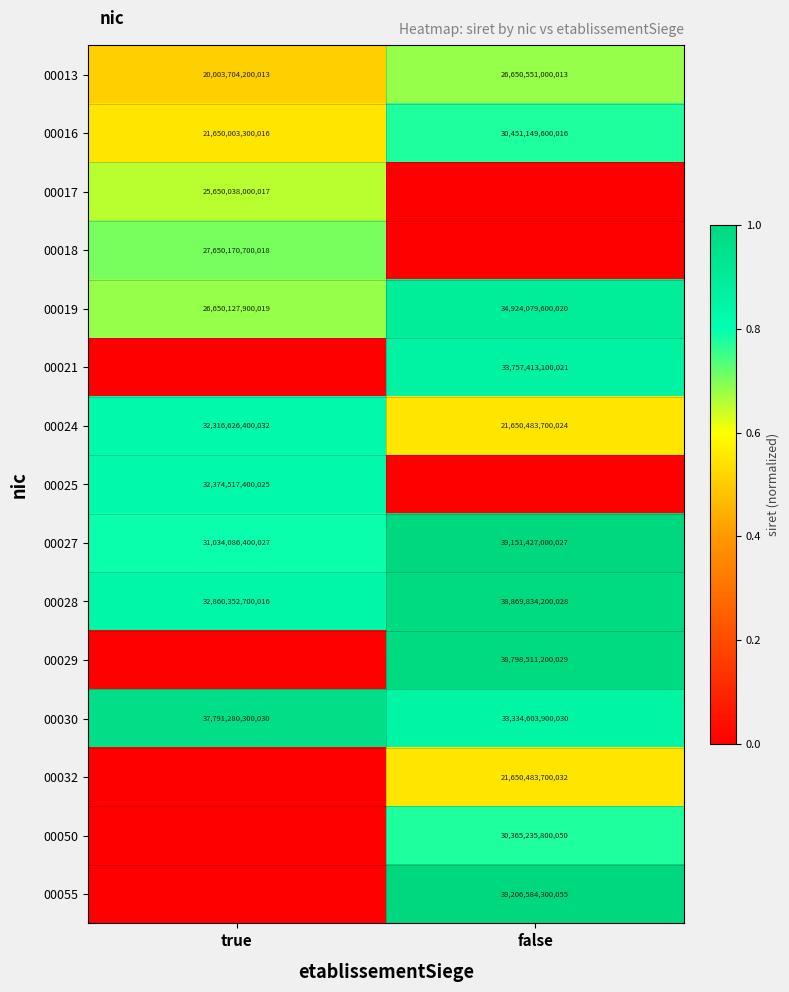

What is the difference between the maximum and minimum values in the 00013 series?

6646846800000